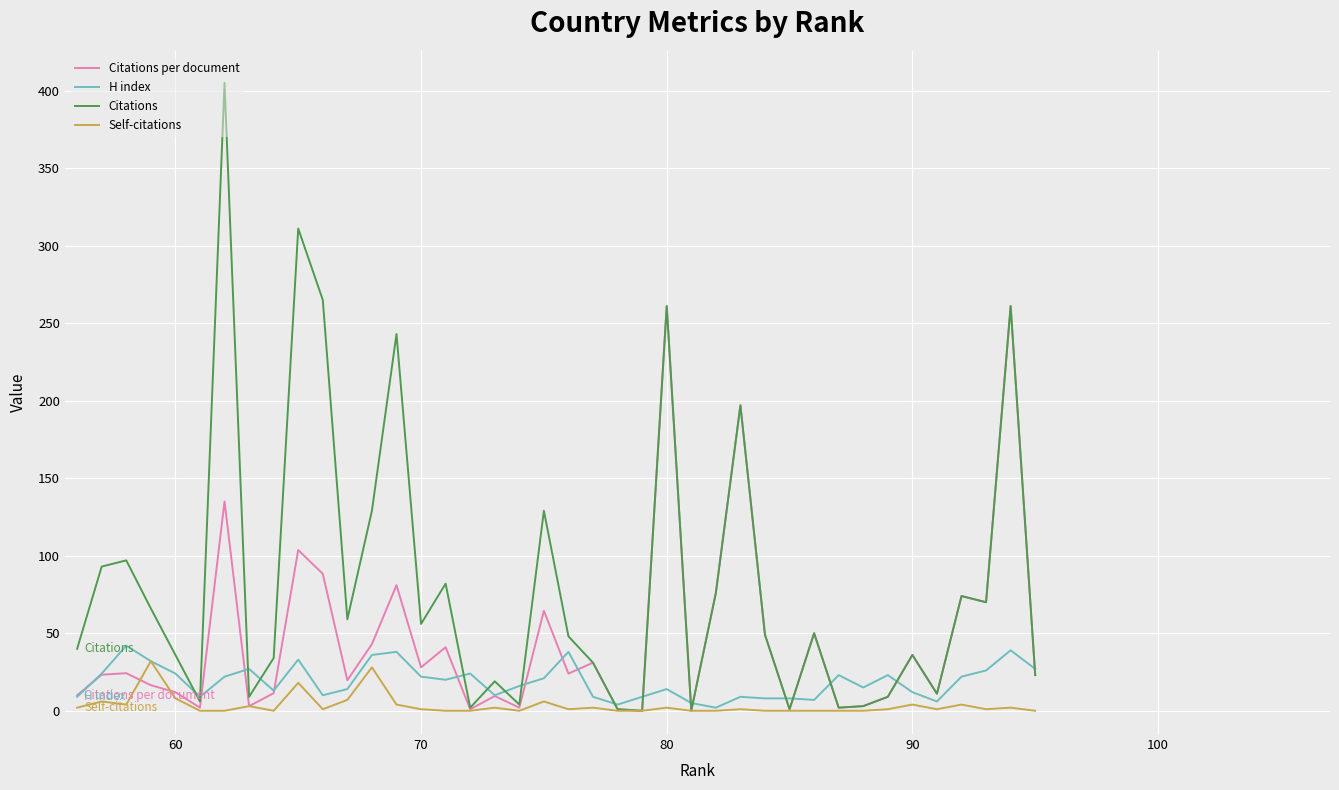

How many interior local peaks does the Citations series have?

13